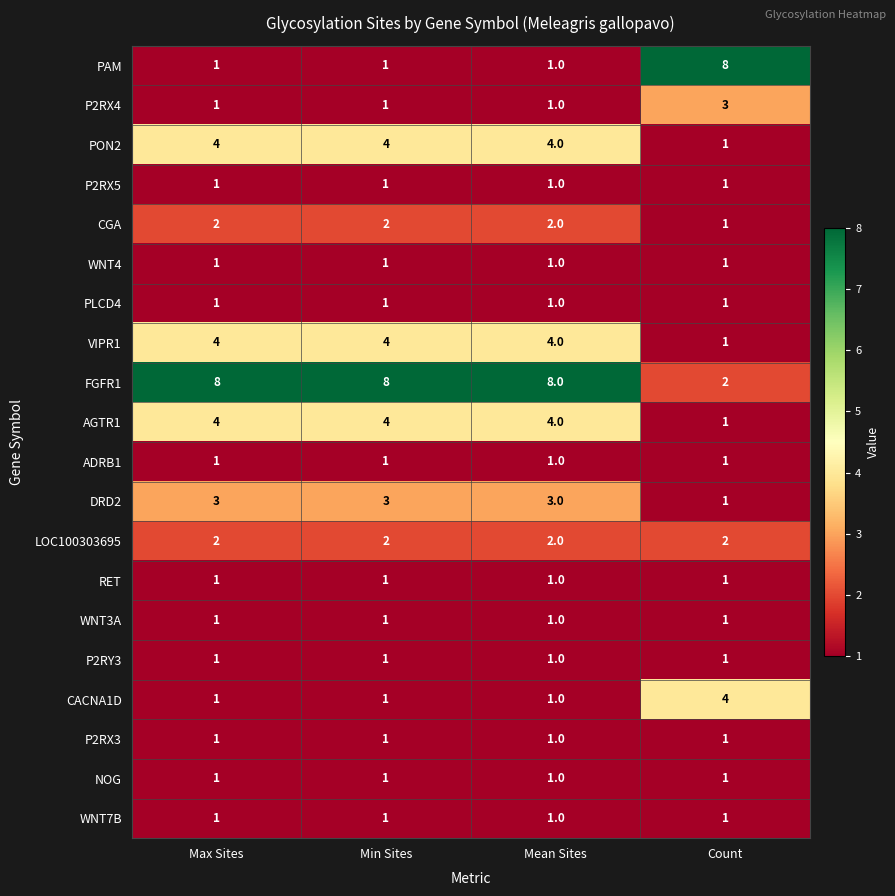

What is the difference between the highest and lowest values at Count?

7